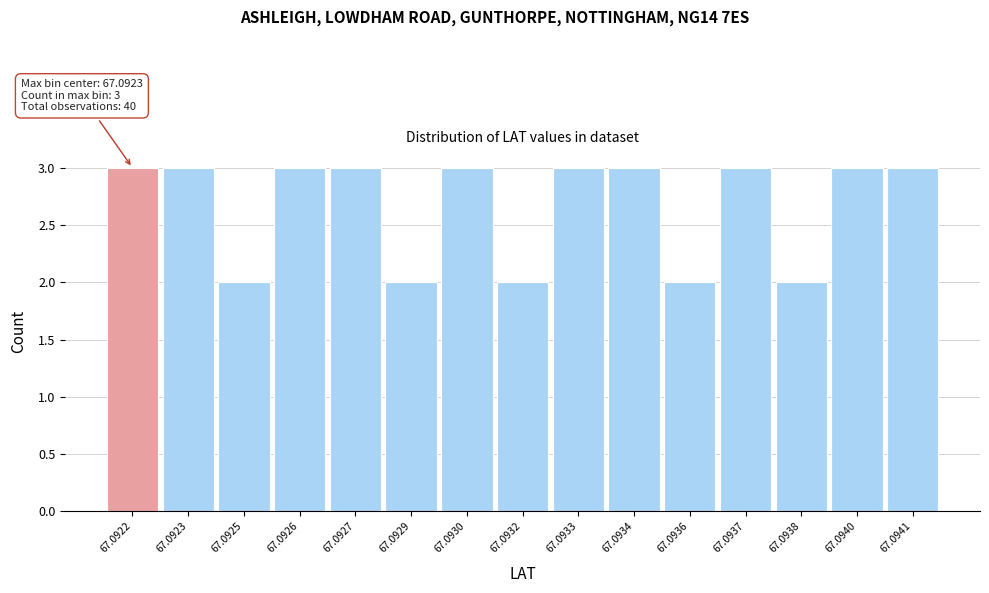

Reading left to right, list all the values displayed in this chart.

67.0922=3	67.0923=3	67.0925=2	67.0926=3	67.0927=3	67.0929=2	67.0930=3	67.0932=2	67.0933=3	67.0934=3	67.0936=2	67.0937=3	67.0938=2	67.0940=3	67.0941=3